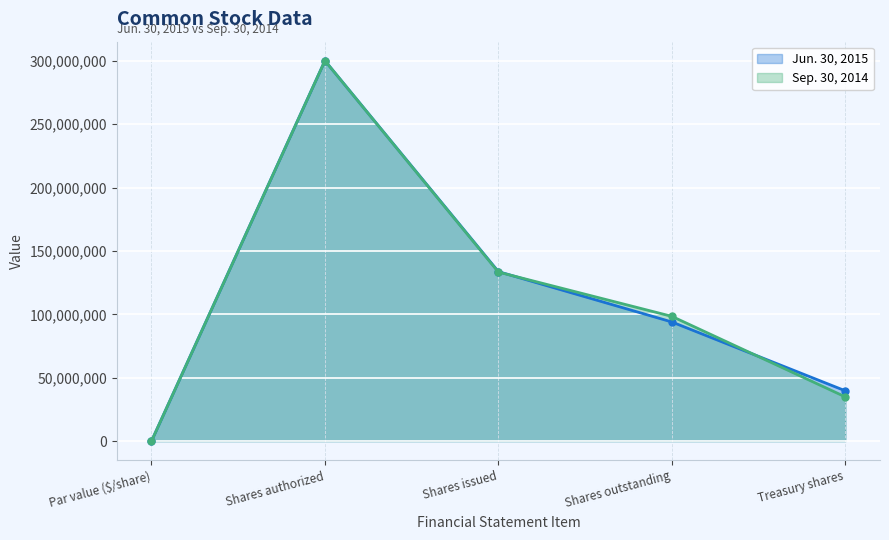

How many interior local peaks does the Sep. 30, 2014 series have?

1